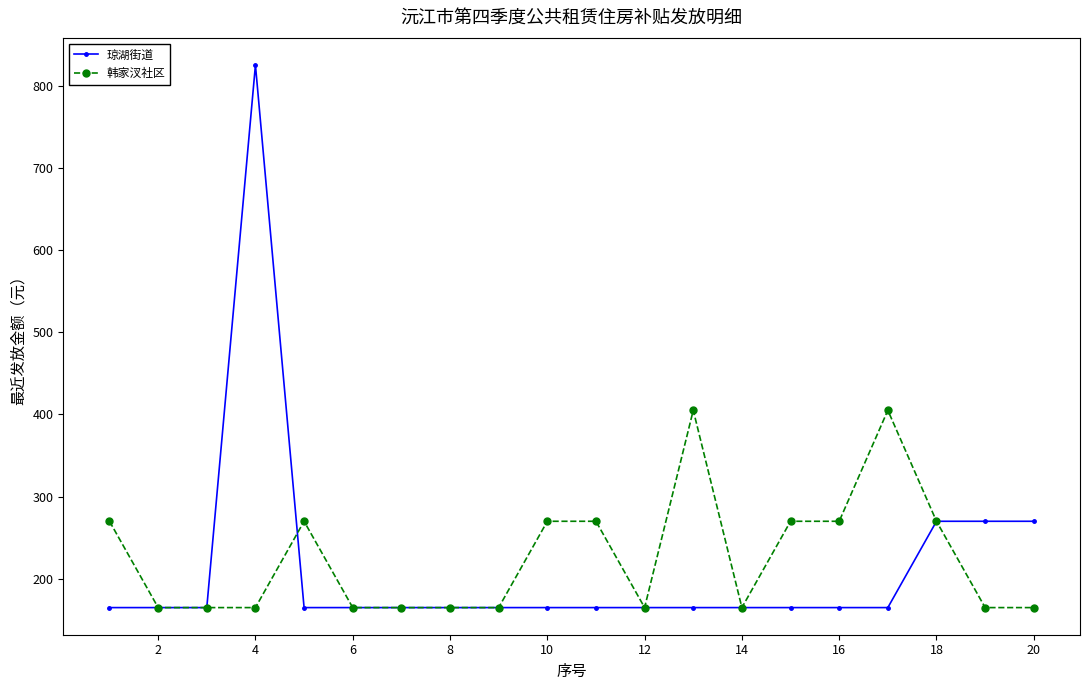

Rank the series by their average value, from highest to lowest.

韩家汊社区, 琼湖街道